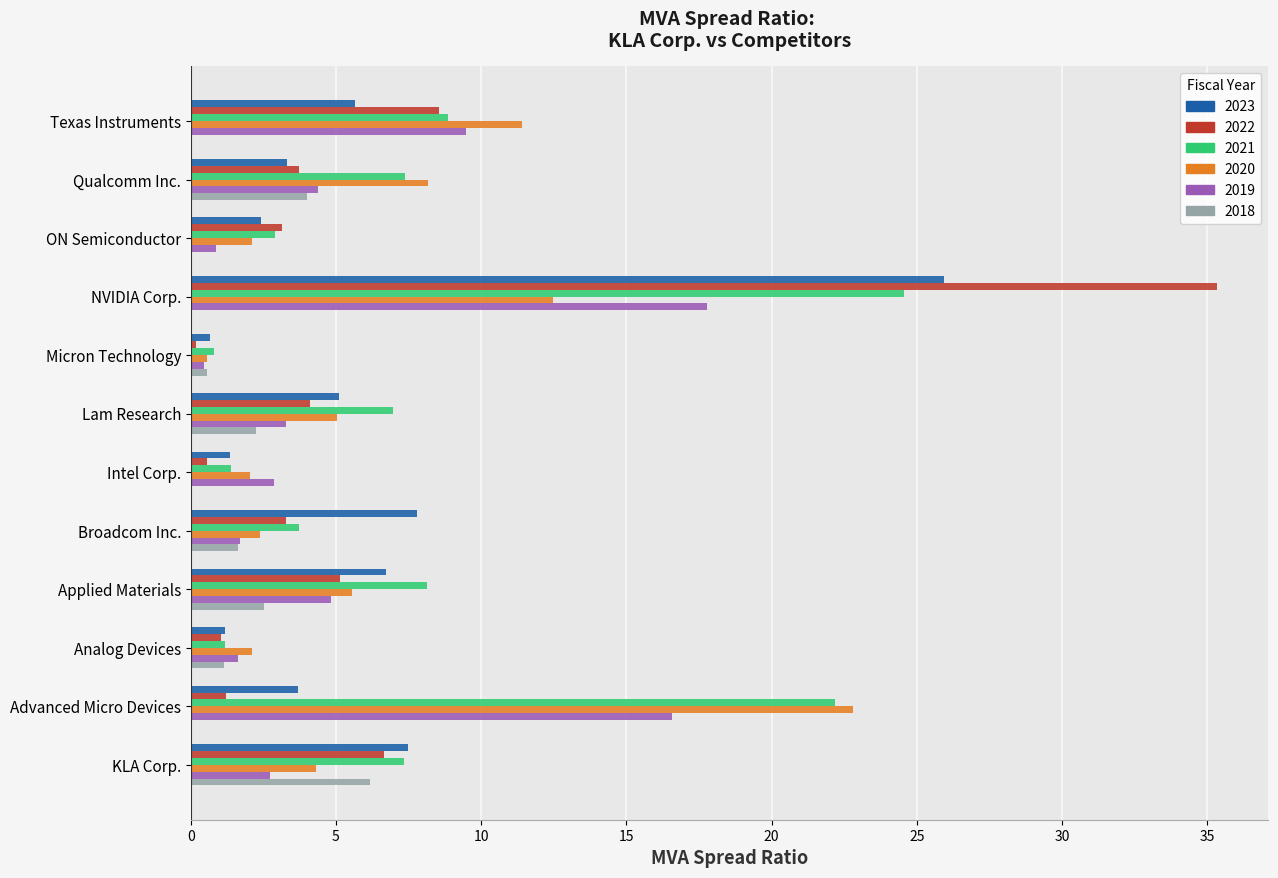

Which series changed the most between Applied Materials and NVIDIA Corp.?

2022